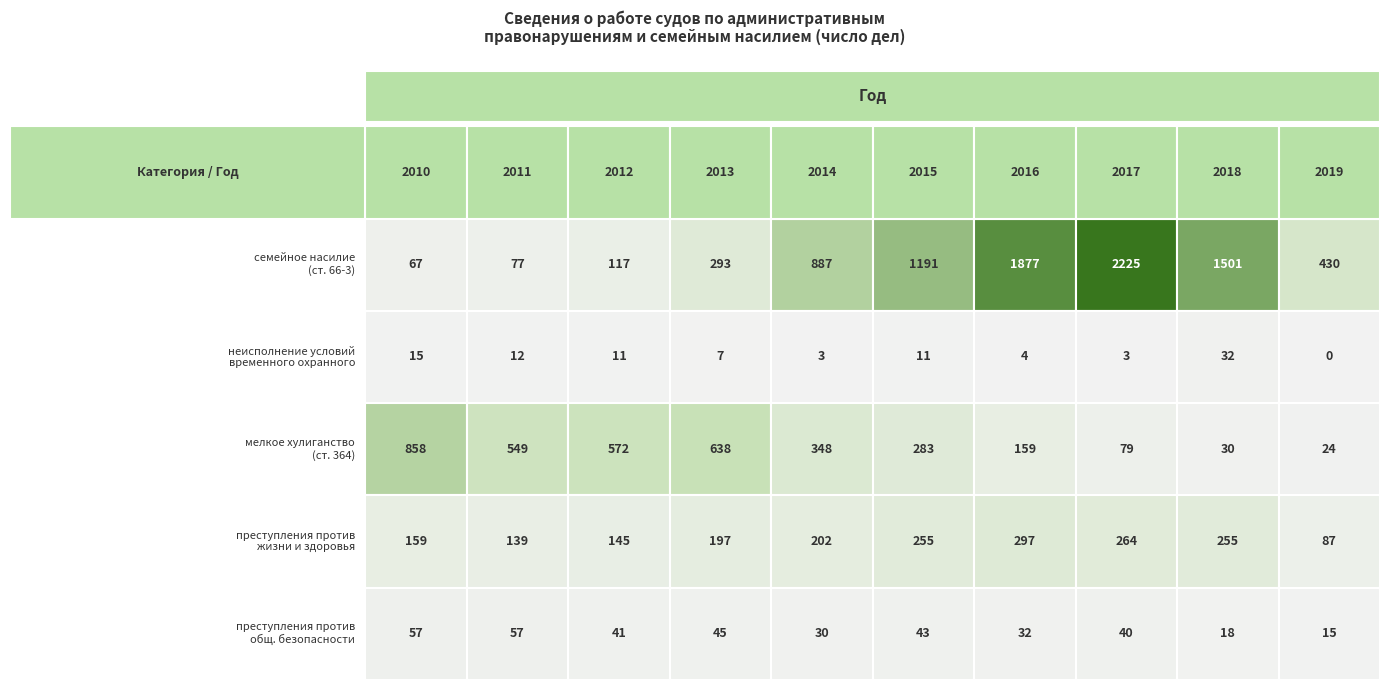

What is the approximate value of преступления против жизни и здоровья at 2015, to the nearest 50?

250